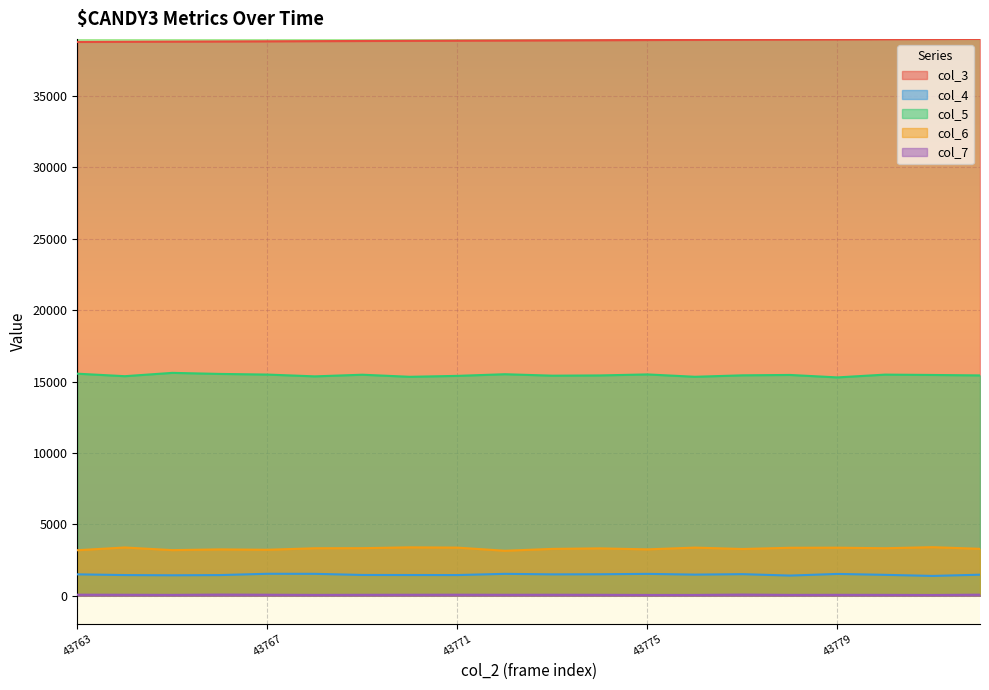

At which category does col_5 reach its first local peak?

43765